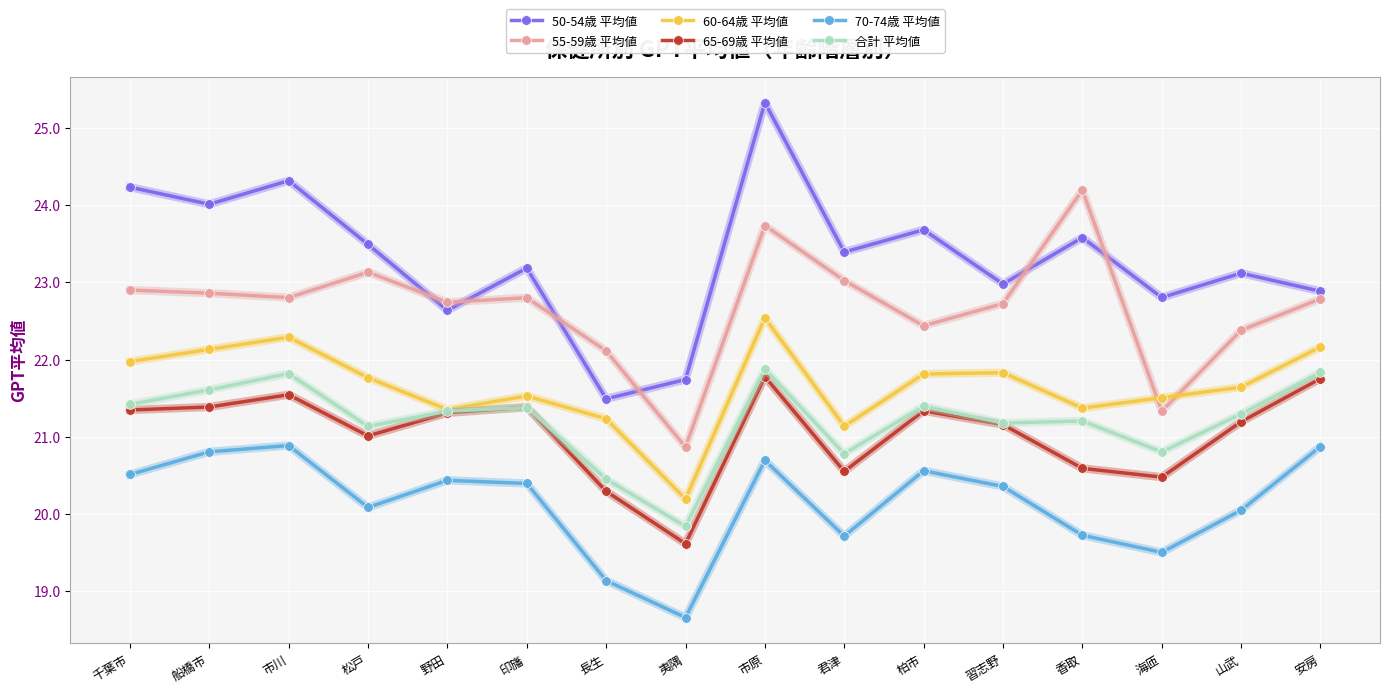

True or false: 70-74歳 平均値 and 55-59歳 平均値 cross at least once.

False